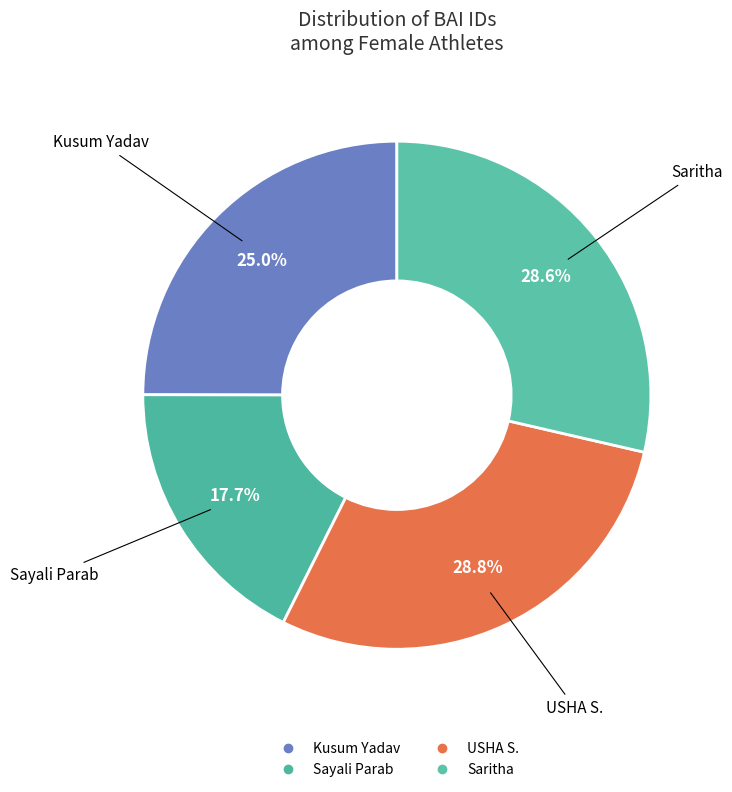

Which slice is the largest?

USHA S.